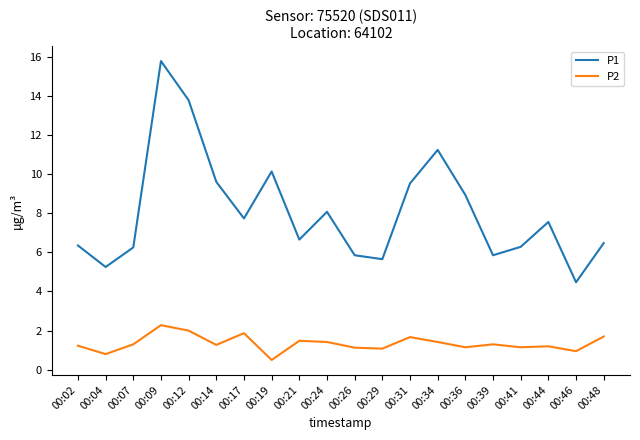

Rank the series by their average value, from lowest to highest.

P2, P1